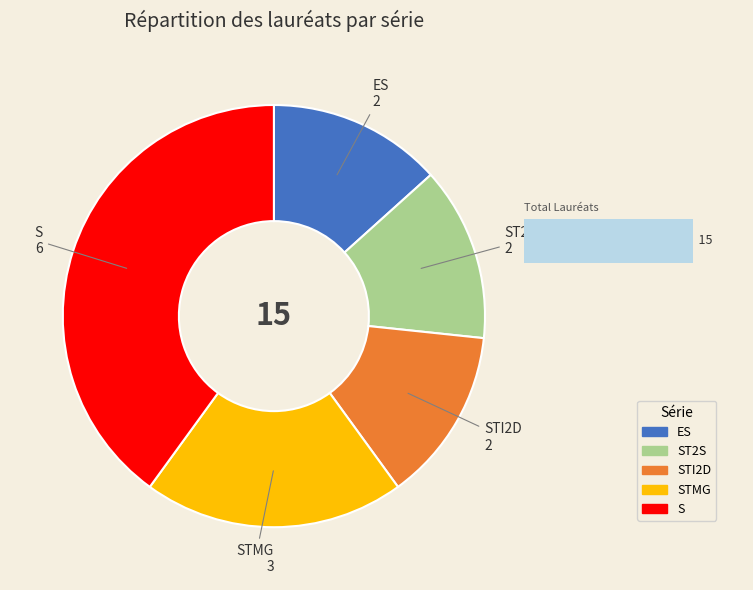

Is there a majority slice in this chart?

No